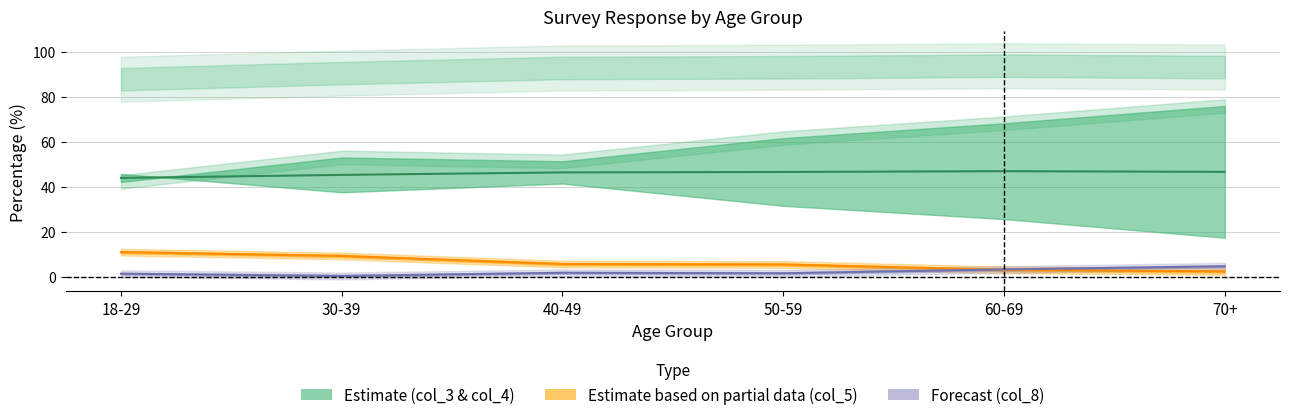

How many distinct data groups are displayed?

3